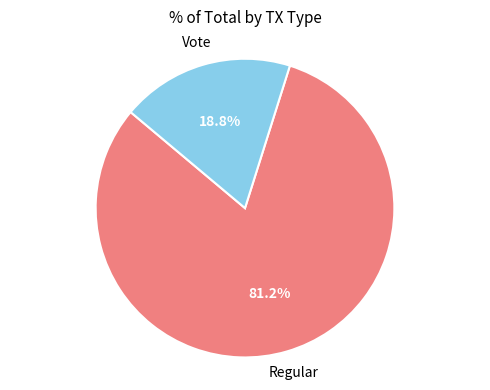

How many slices are in this pie chart?

2